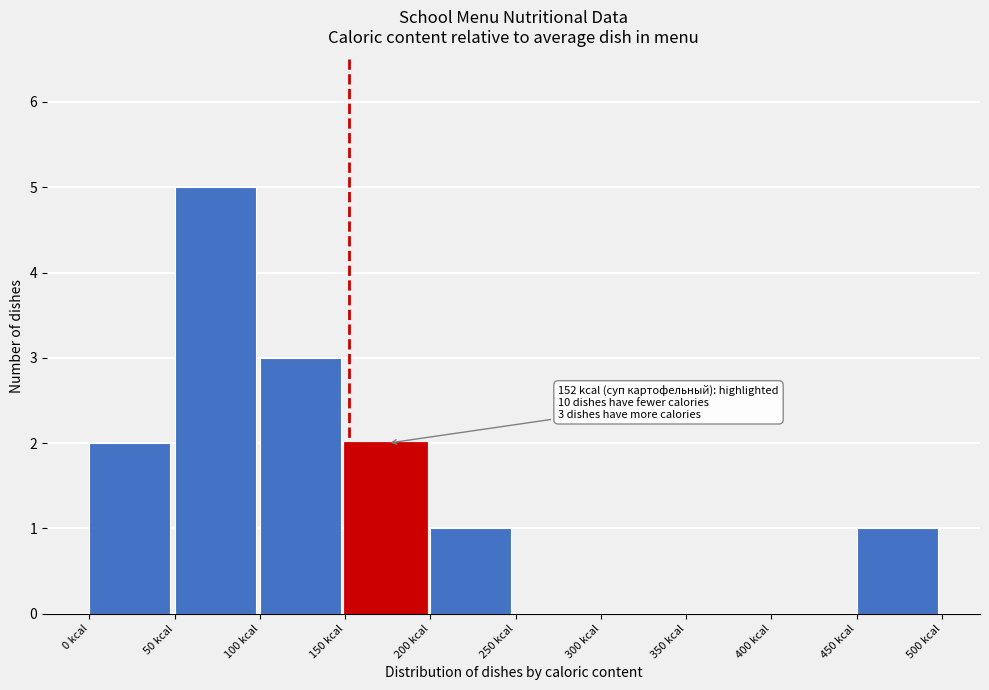

Over which range of the x-axis is the bar tallest?

50 to 100